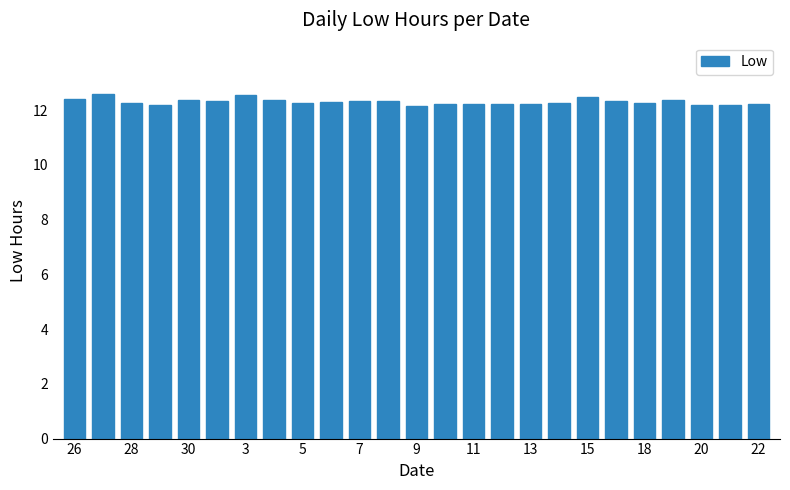

How many series are shown in this chart?

1